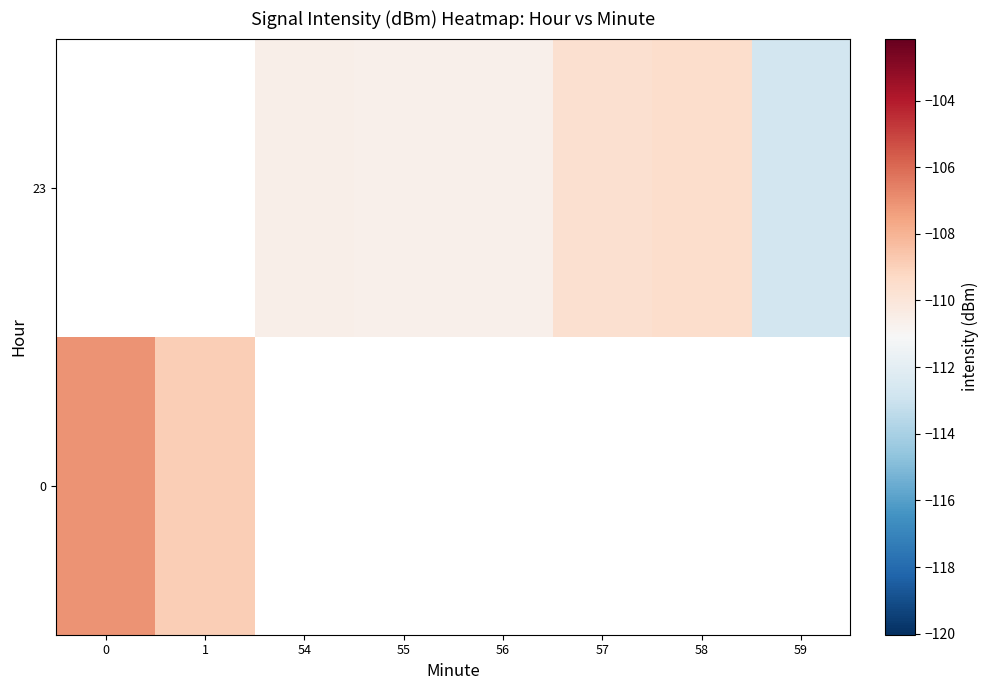

List the series in order of their peak value, highest first.

0, 23